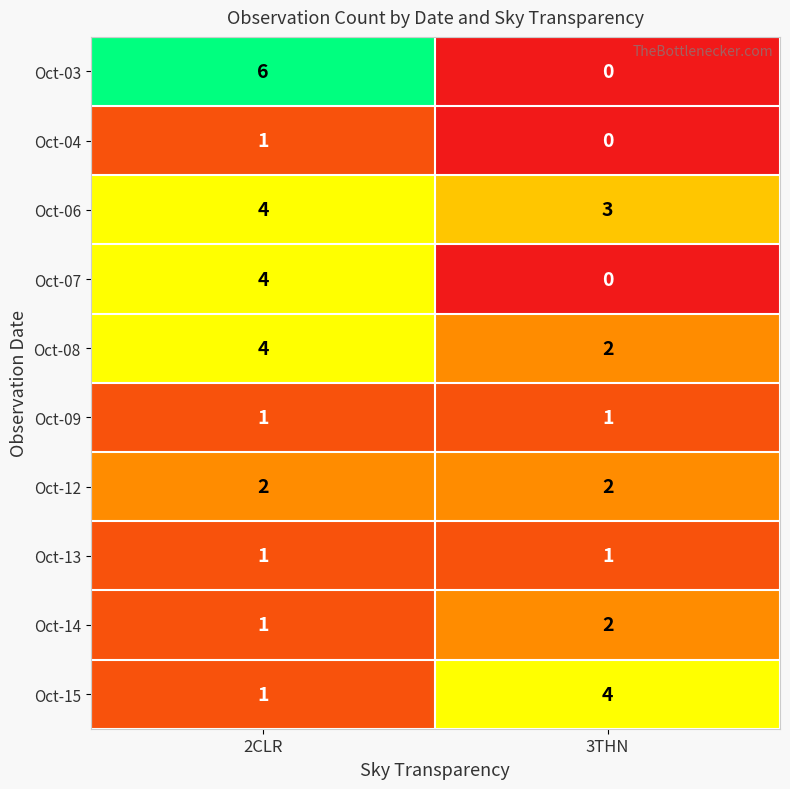

What is the sum of the Oct-14 values at 3THN and 2CLR?

3